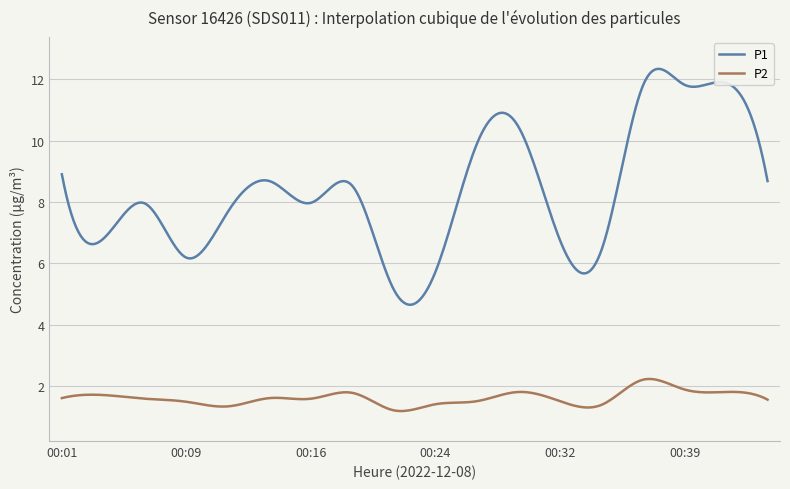

Which series has the widest spread of values?

P1